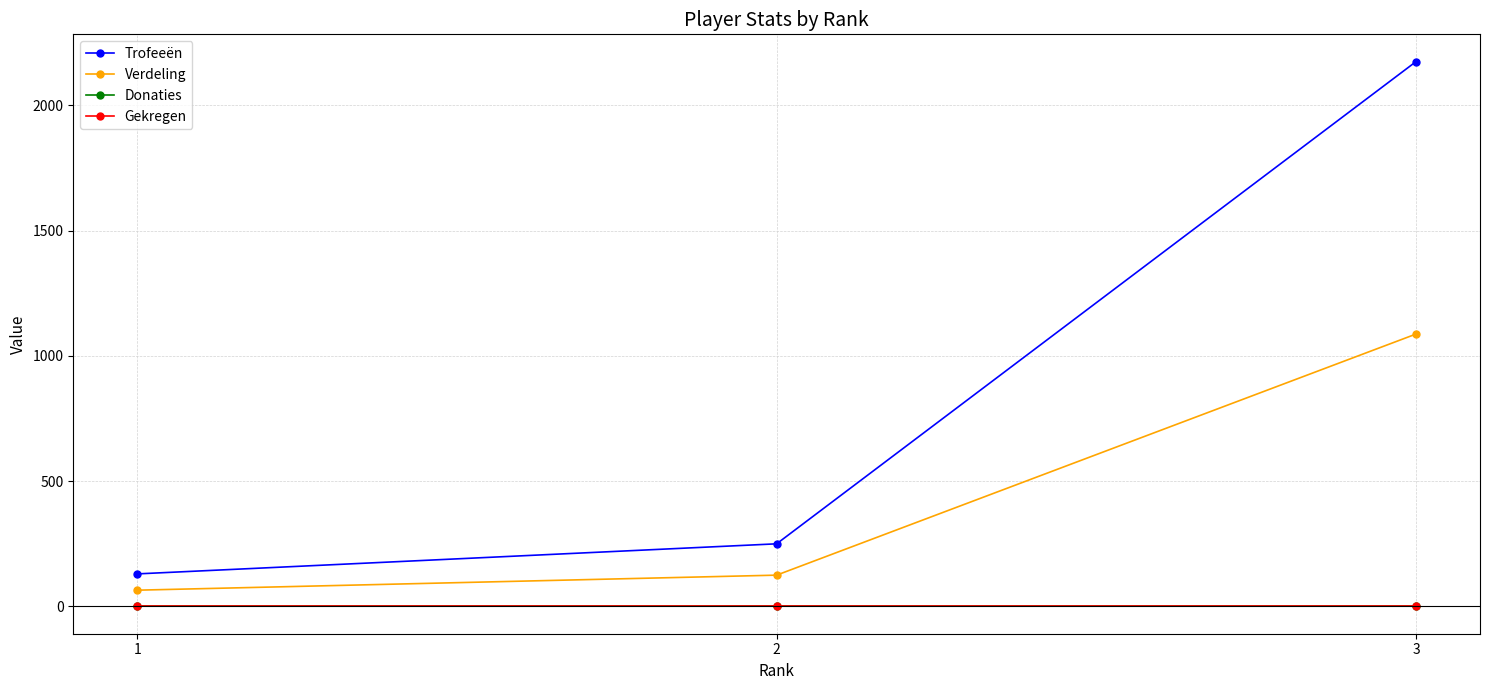

What is the spread (max minus min) of values at 3?

2174